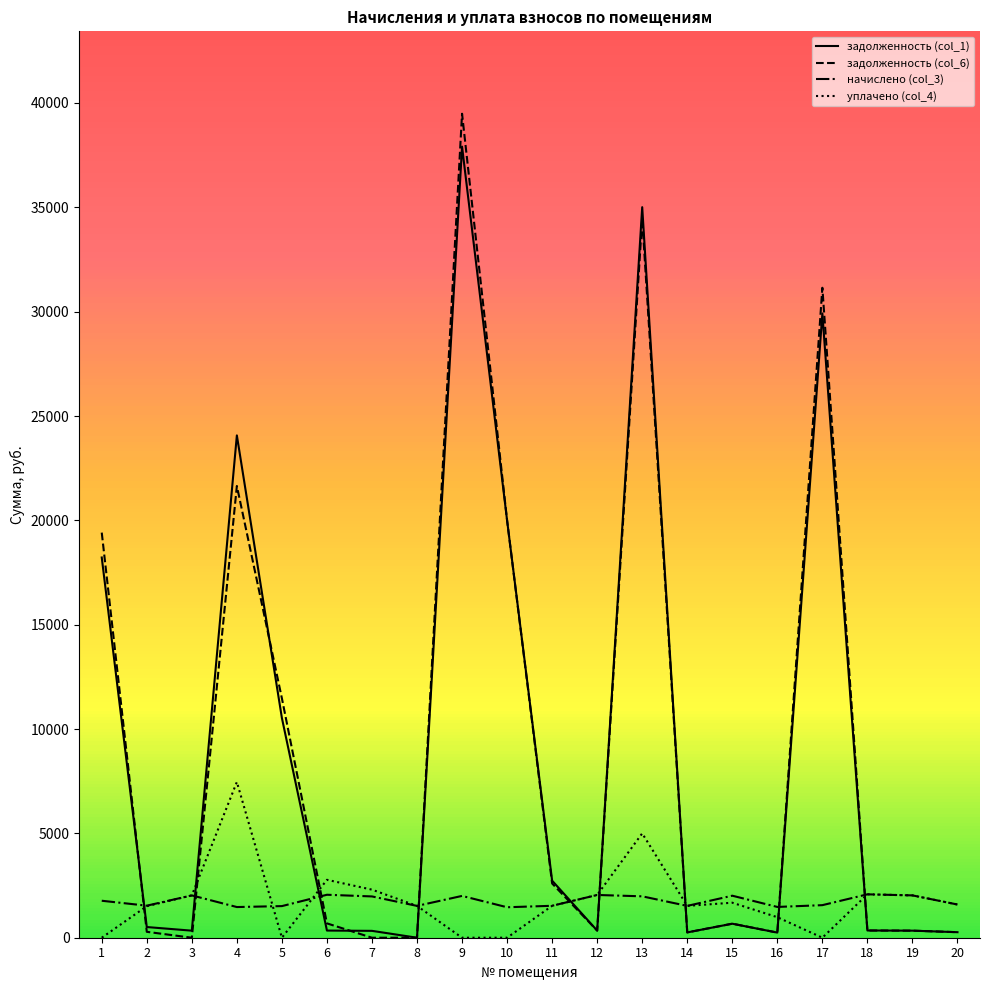

Which series has the widest spread of values?

задолженность (col_6)